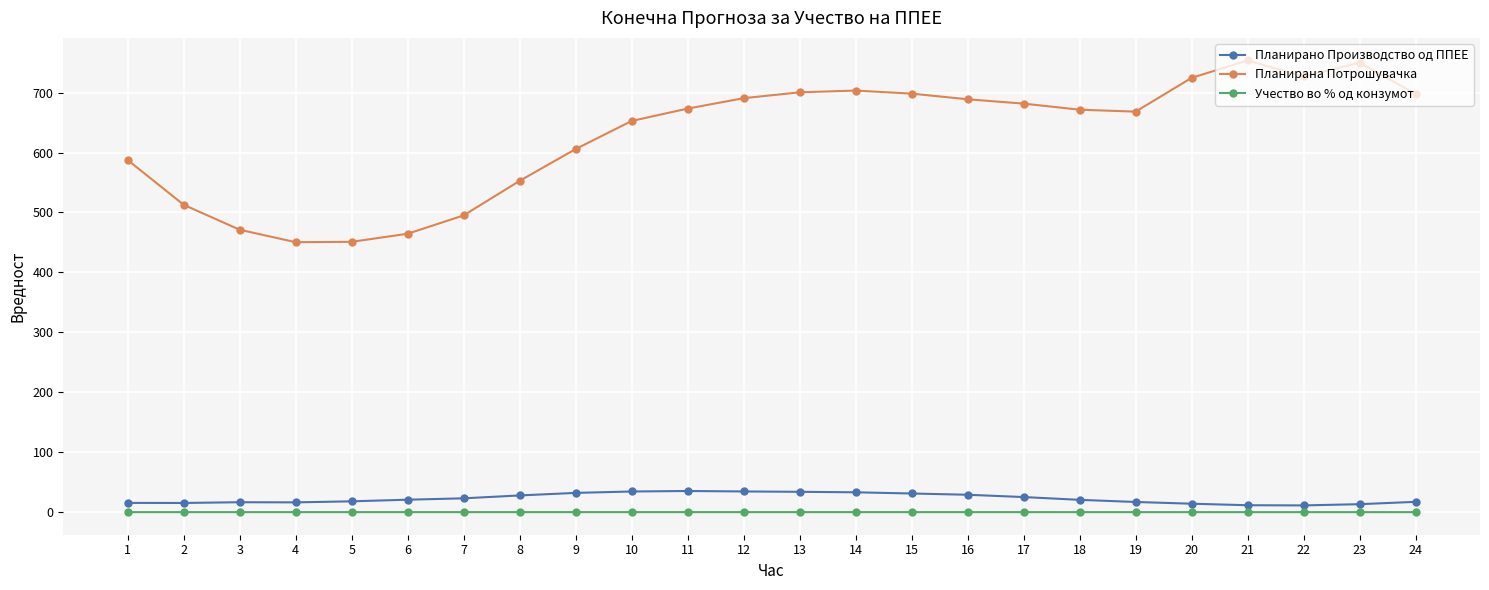

What is the total value across all series at 23?

763.3